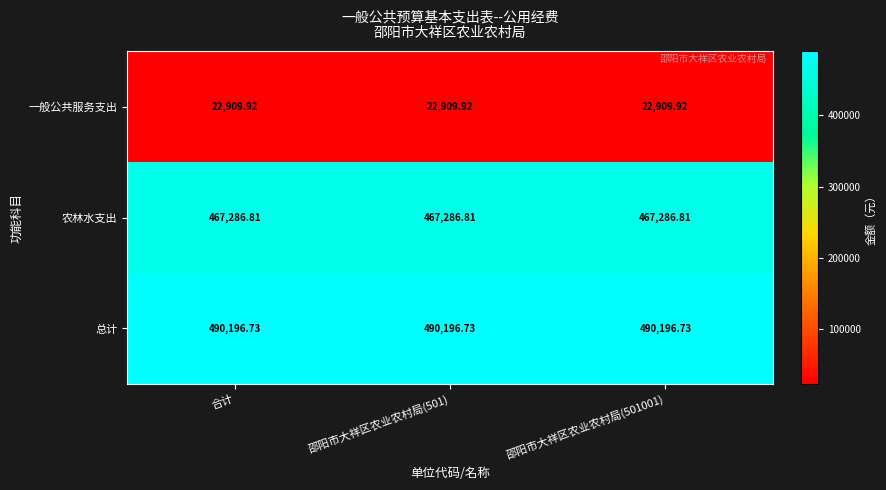

Which series has the largest total across all categories?

总计